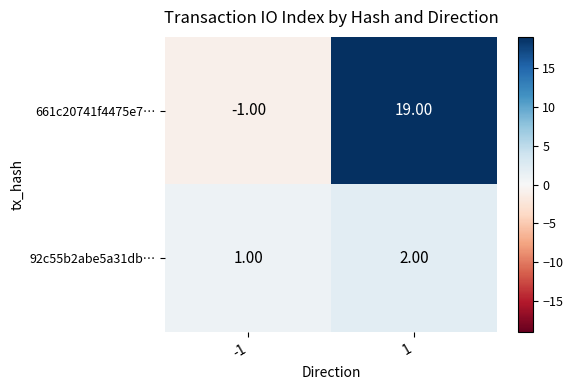

Rank the series by their maximum value, from lowest to highest.

92c55b2abe5a31db…, 661c20741f4475e7…